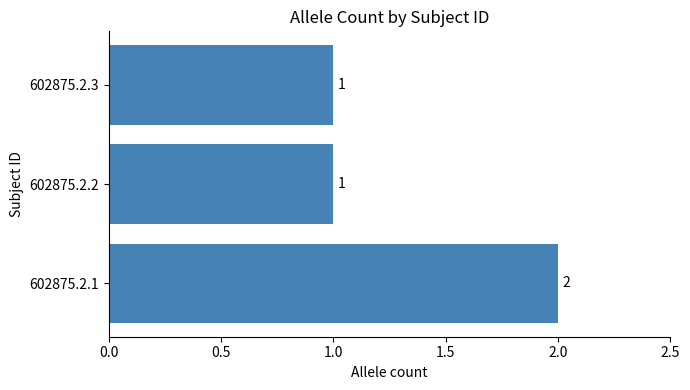

The chart shows a value of 2 at 602875.2.2. True or false?

False